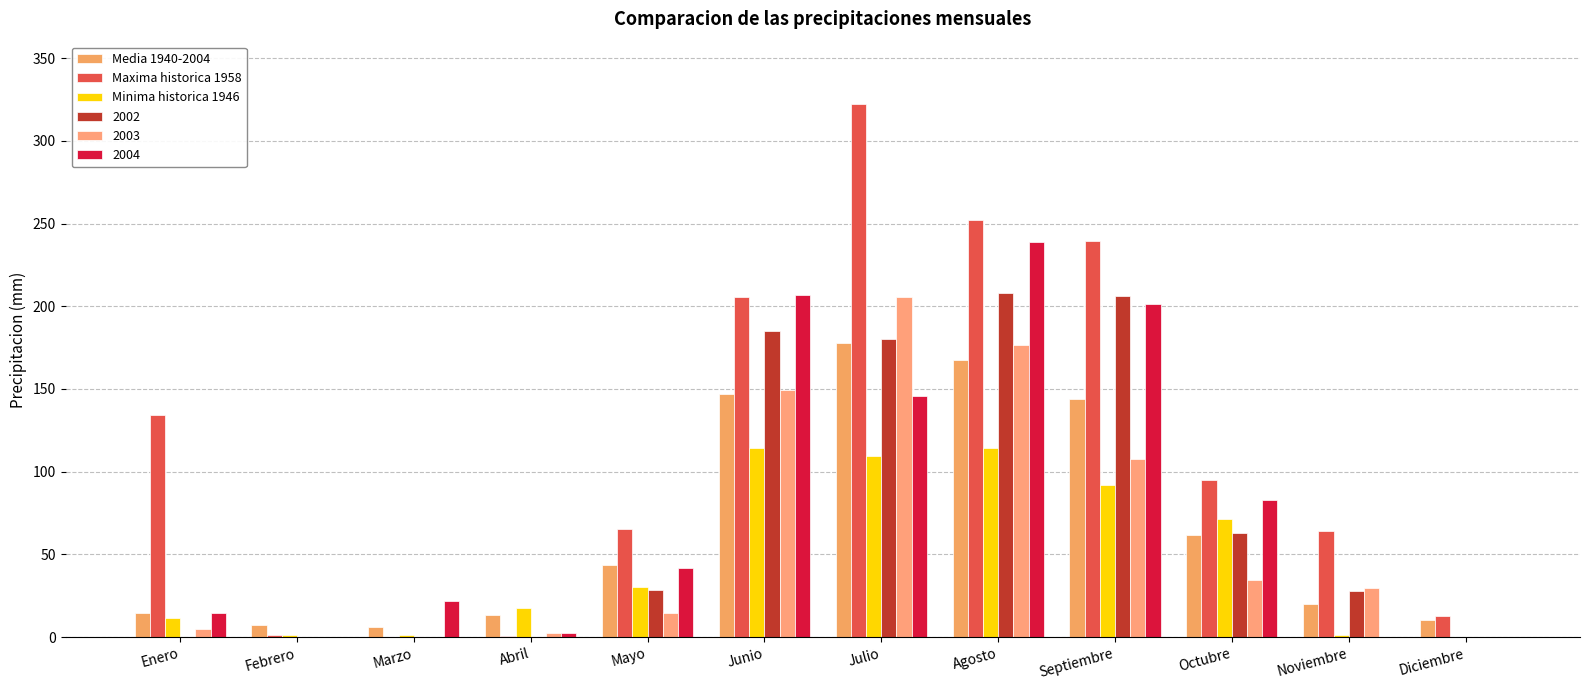

Count the number of categories in the chart.

12